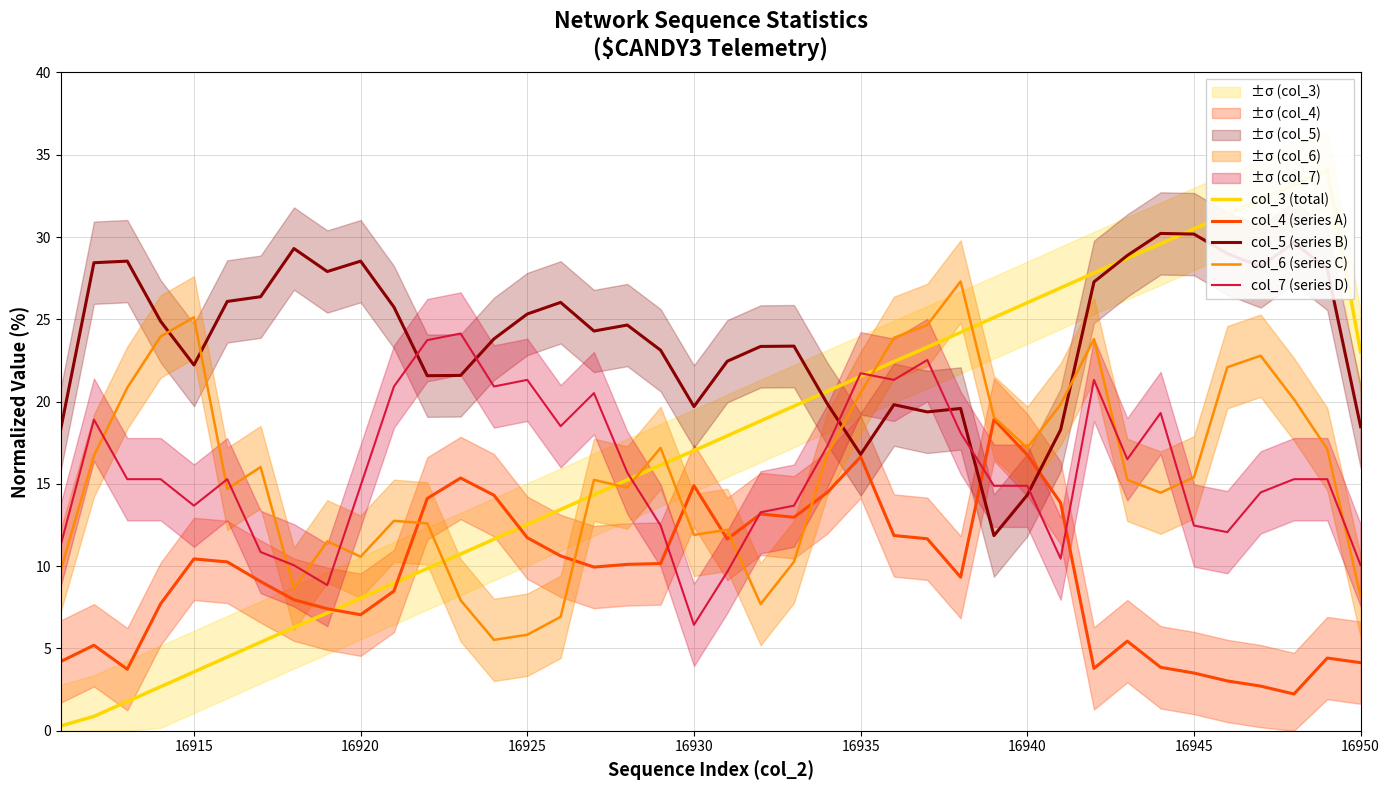

Which series ends up on top after the final intersection of col_4 (series A) and col_5 (series B)?

col_5 (series B)